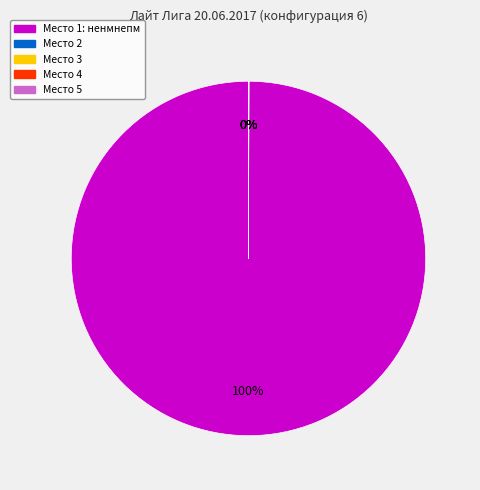

To the nearest percent, what is the difference between the largest and smallest slice percentages?

100%